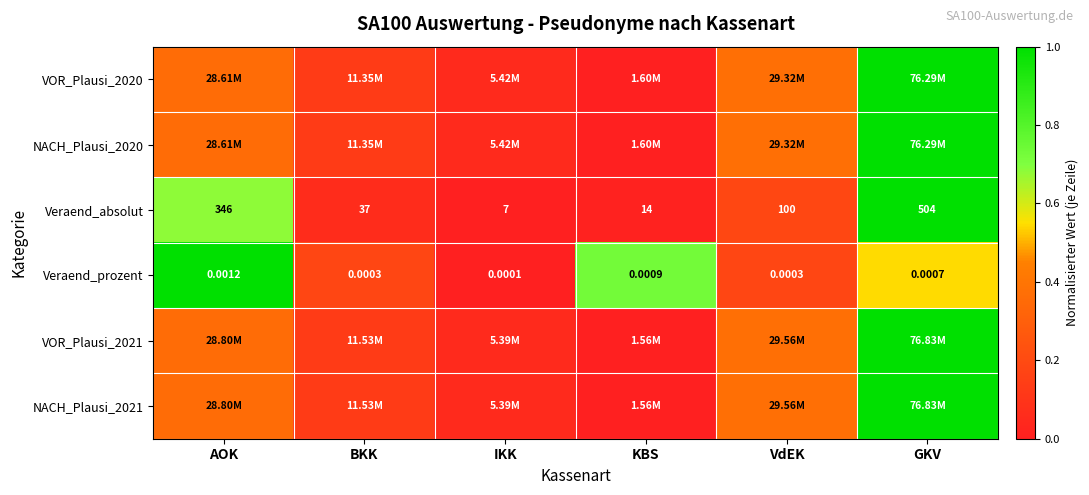

How many categories are shown in the chart?

6